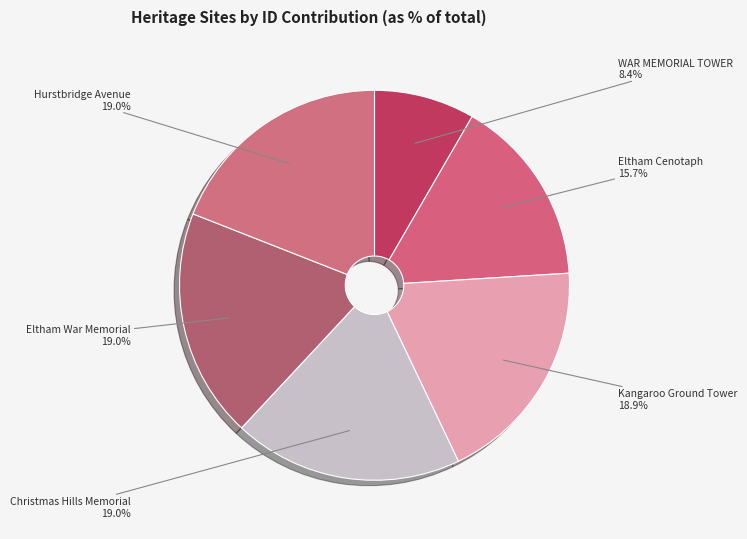

Approximately how many times larger is the value at Christmas Hills Memorial compared to Hurstbridge Avenue?

1.0